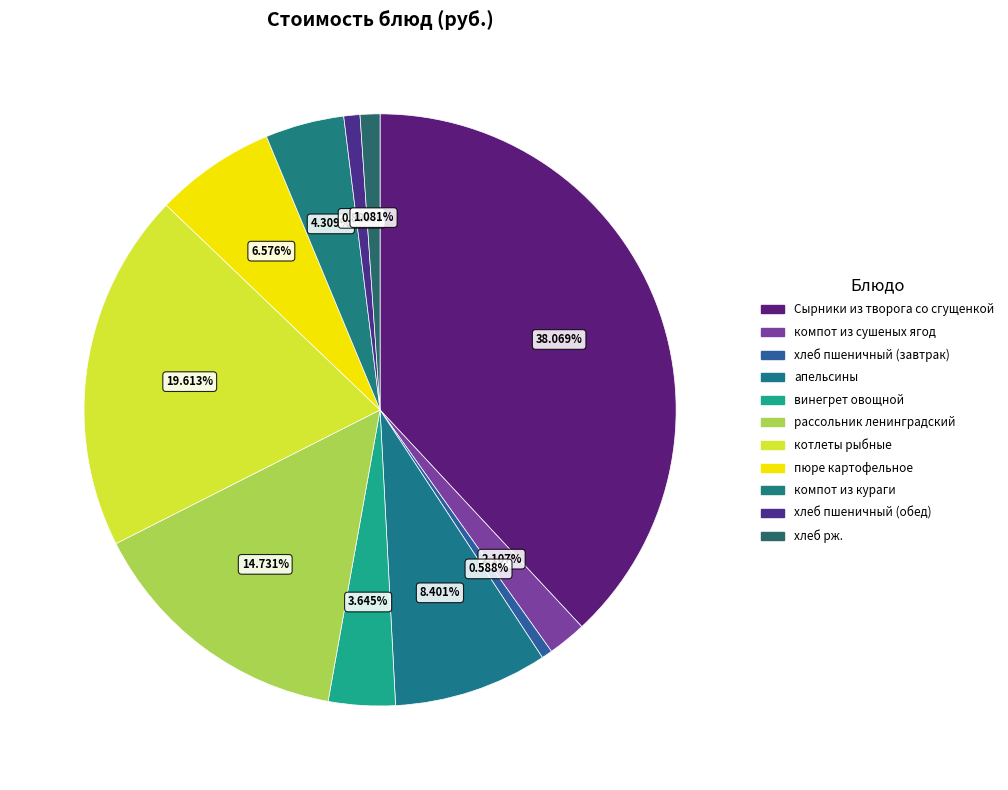

Rank the categories by value from highest to lowest.

Сырники из творога со сгущенкой, котлеты рыбные, рассольник ленинградский, апельсины, пюре картофельное, компот из кураги, винегрет овощной, компот из сушеных ягод, хлеб рж., хлеб пшеничный (обед), хлеб пшеничный (завтрак)